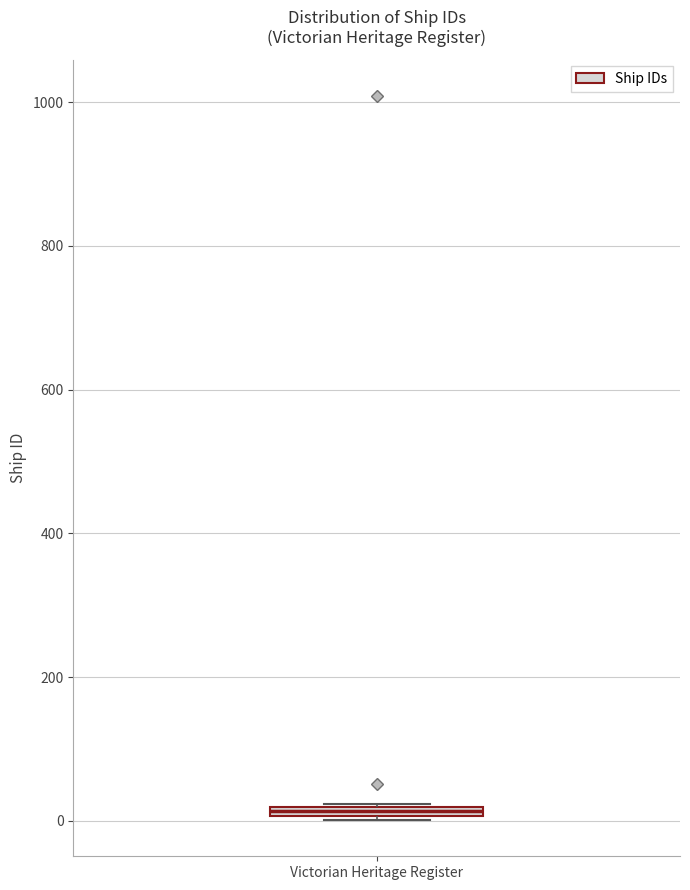

Where is the upper edge of the box for Victorian Heritage Register on the y-axis? The values are not printed on the chart, so give them approximately, as read against the axis.

20